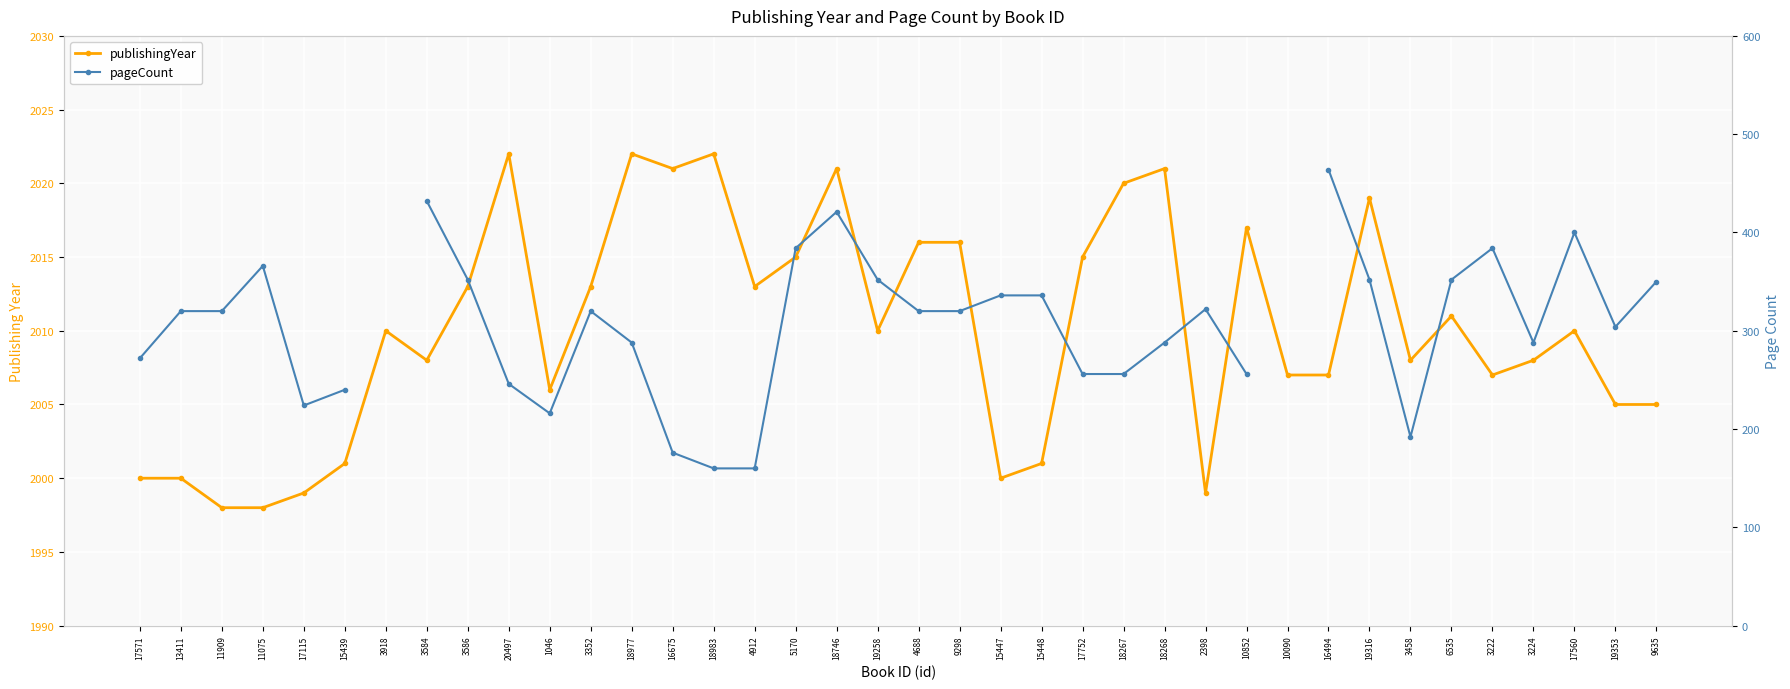

How many series are shown in this chart?

2